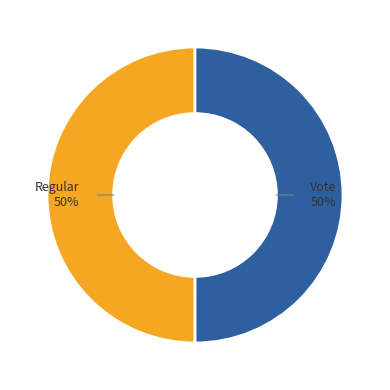

To the nearest percent, what is the average slice percentage?

50%